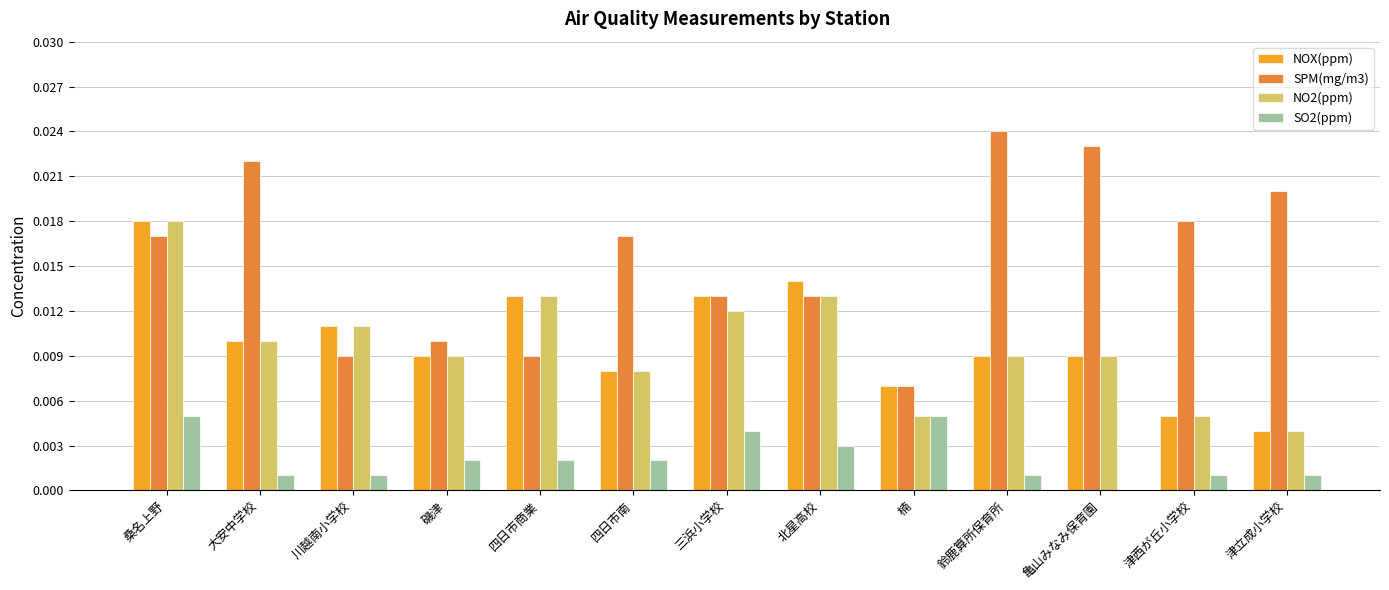

True or false: SO2(ppm) has a value of 0.0 at 四日市南.

True